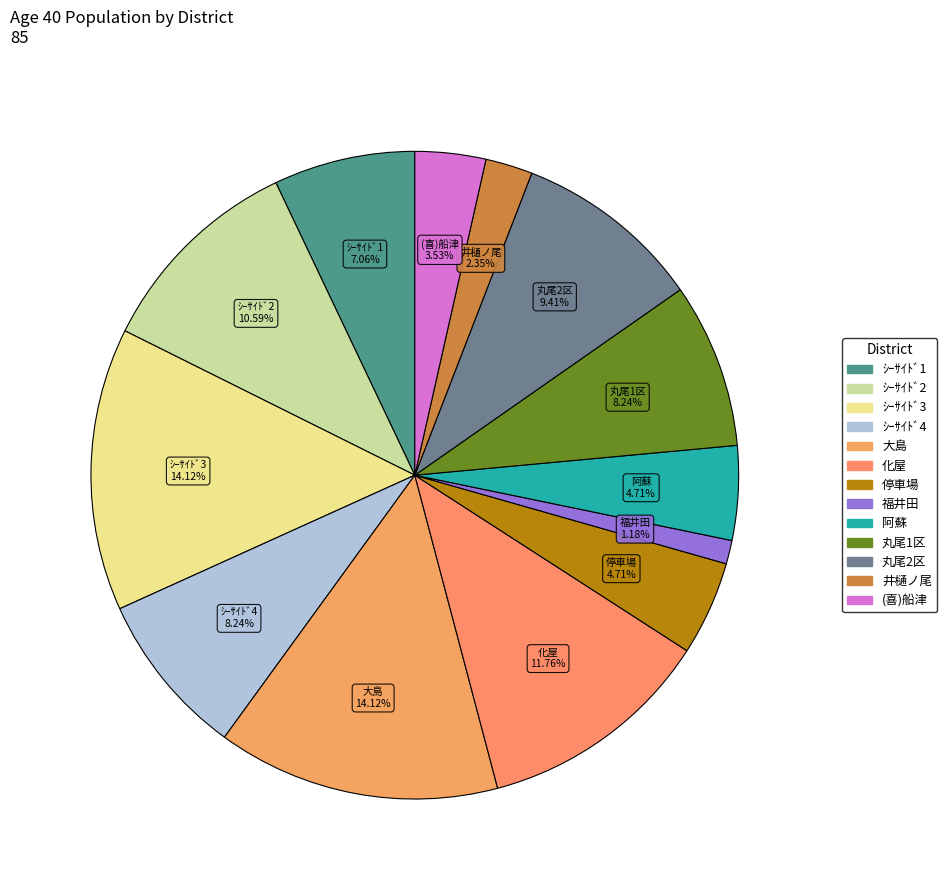

Does 化屋 account for over 50% of the chart?

No